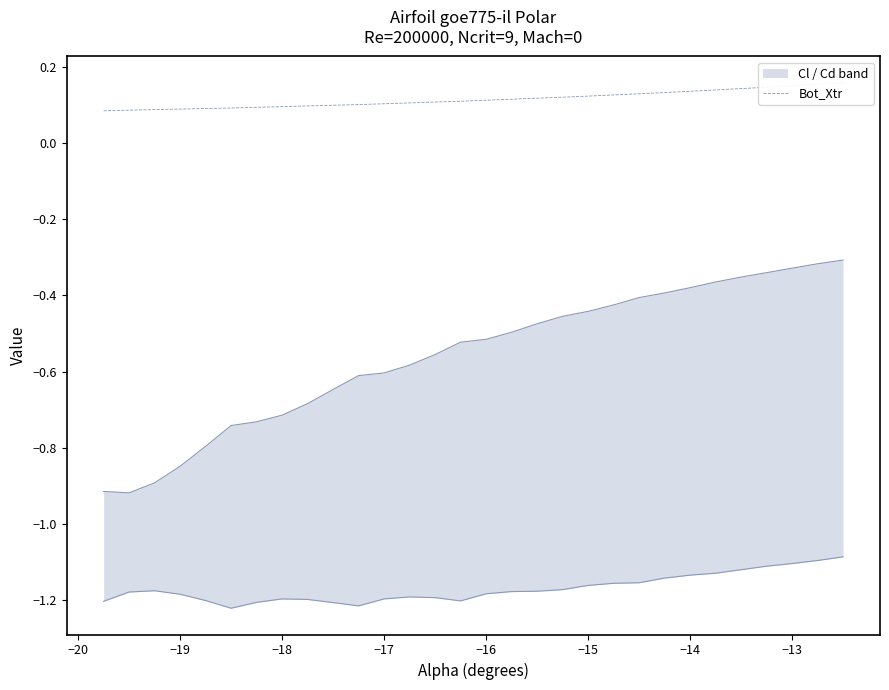

What is the value of the 19th point from the left?

0.1